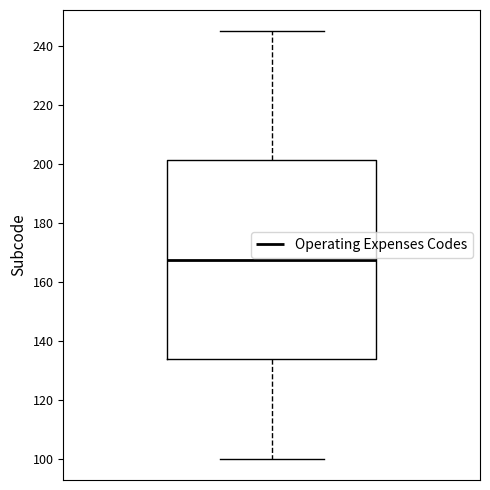

Where is the upper edge of the box on the y-axis? The values are not printed on the chart, so give them approximately, as read against the axis.

202